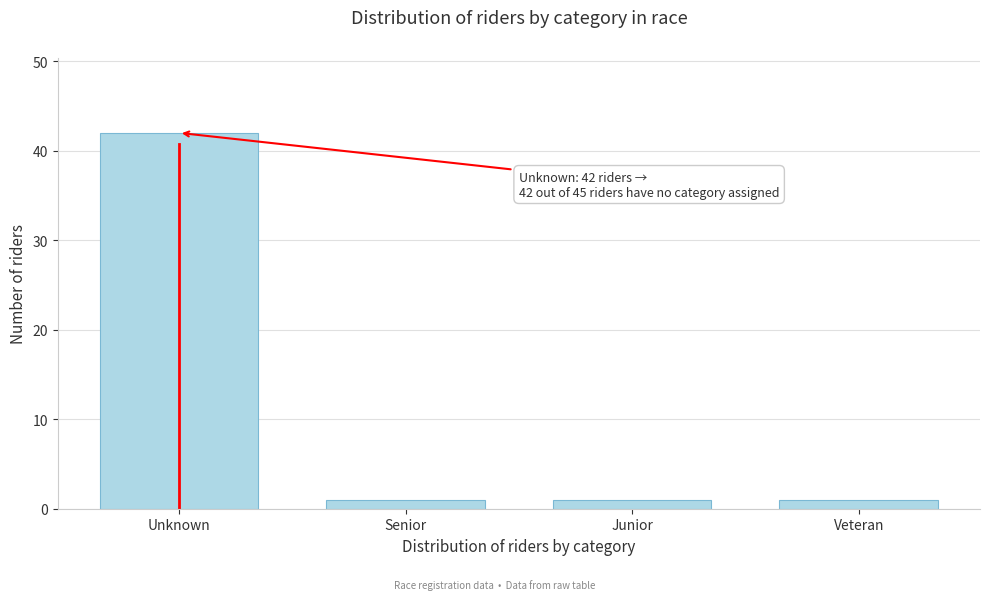

Reading right to left, list all the values displayed in this chart.

Veteran=1	Junior=1	Senior=1	Unknown=42